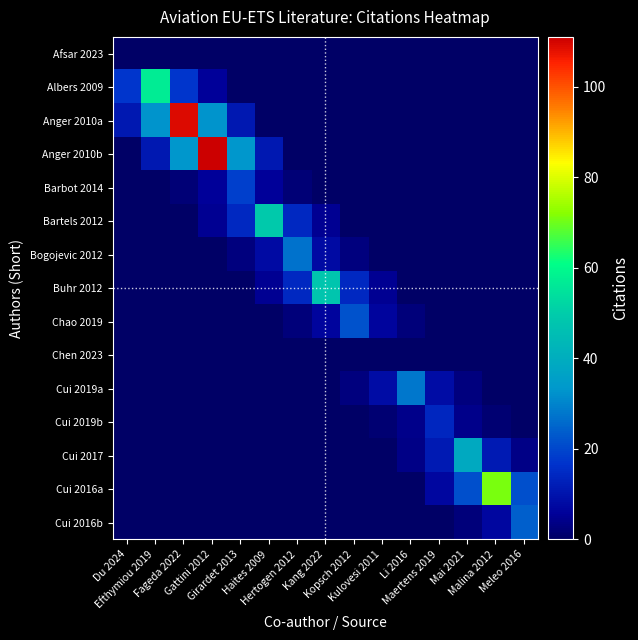

Count the number of categories in the chart.

15